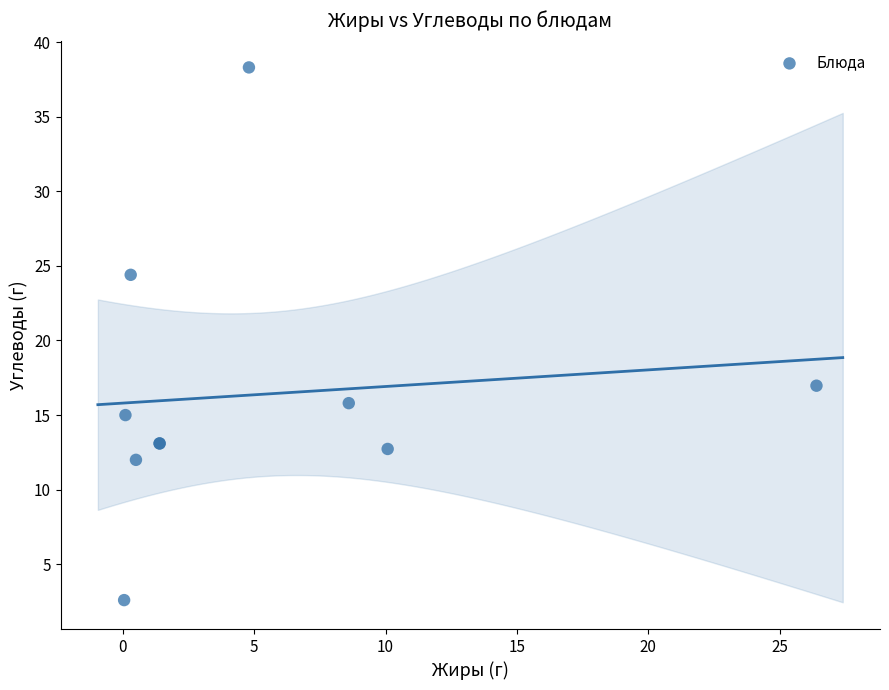

What Y value in the scatter plot is closest to 20?

17.0